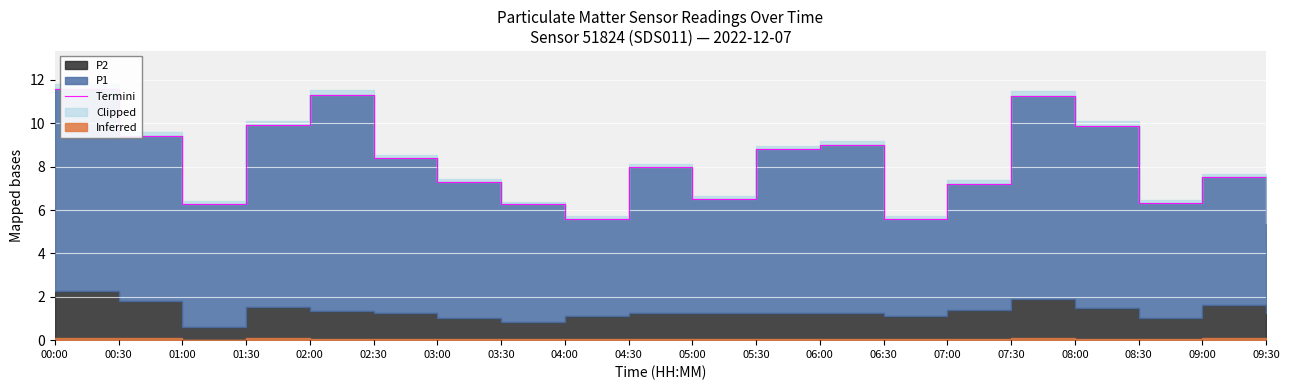

Reading right to left, what are all the values shown in this chart?

09:30=5.4	09:00=7.5	08:30=6.3	08:00=9.9	07:30=11.2	07:00=7.2	06:30=5.6	06:00=9.0	05:30=8.8	05:00=6.5	04:30=8.0	04:00=5.6	03:30=6.3	03:00=7.3	02:30=8.4	02:00=11.3	01:30=9.9	01:00=6.3	00:30=9.4	00:00=11.6